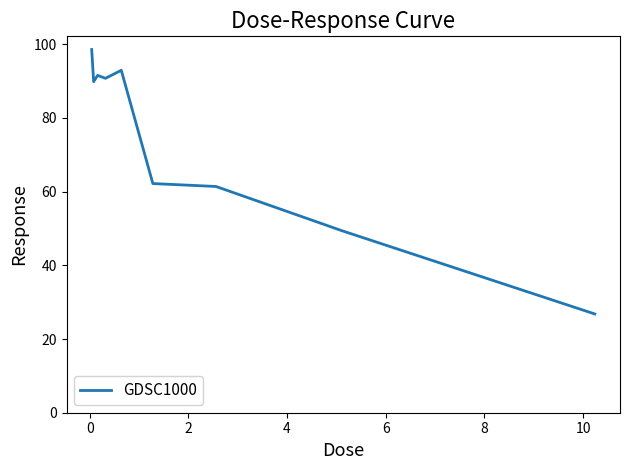

What is the minimum value shown in the chart?

26.8